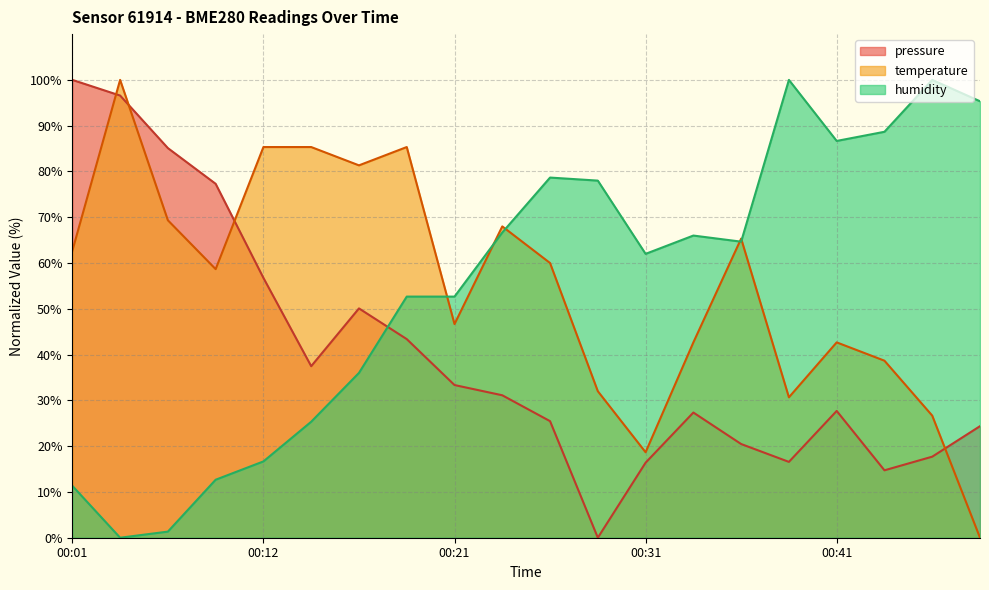

How many categories are shown in the chart?

20